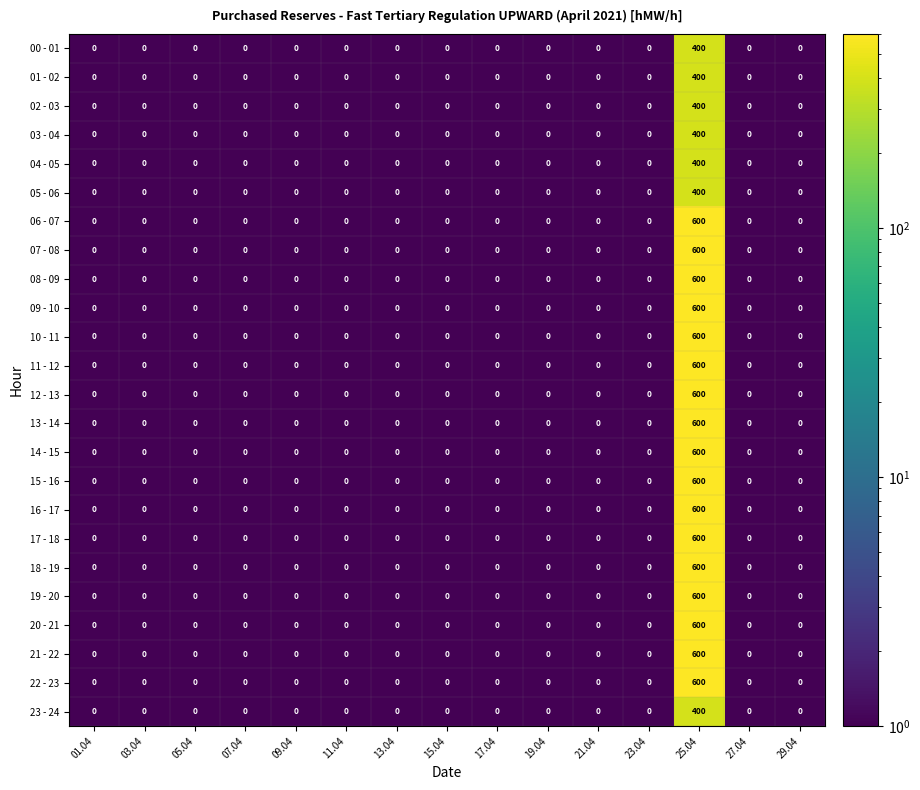

At how many categories does at least one series exceed 272?

1